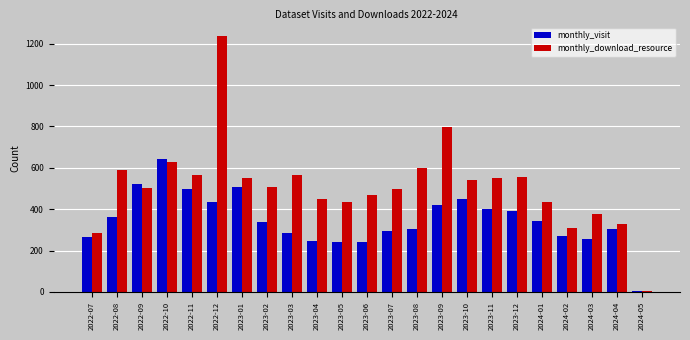

What is the average value of the monthly_download_resource series?

512